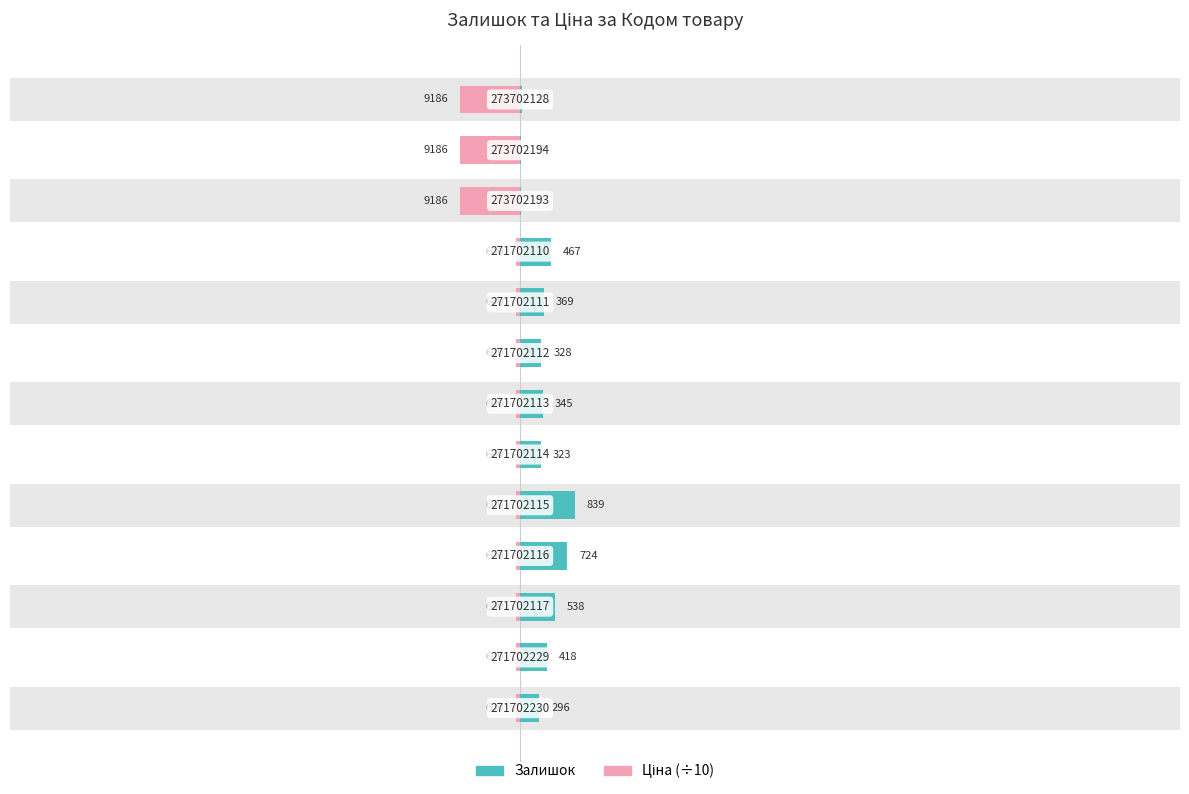

Which series has the widest spread of values?

Ціна (÷10)